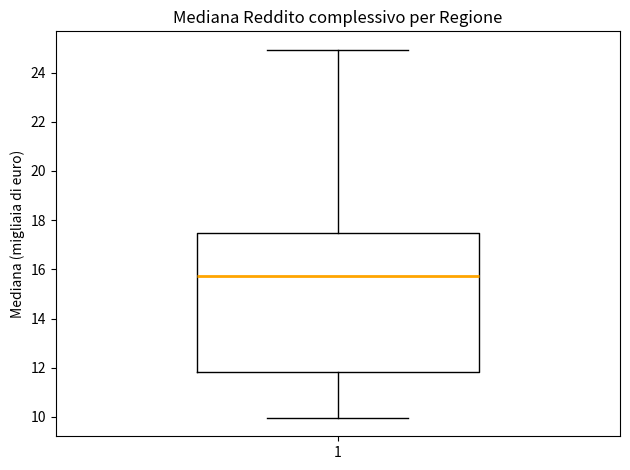

Transcribe this box plot: give where the median line is, the range the box spans, and where the two whiskers end, as read against the y-axis. The values are not printed on the chart, so give them approximately, as read against the axis.

median 15.8, box 11.8 to 17.4, whiskers 10.0 to 25.0